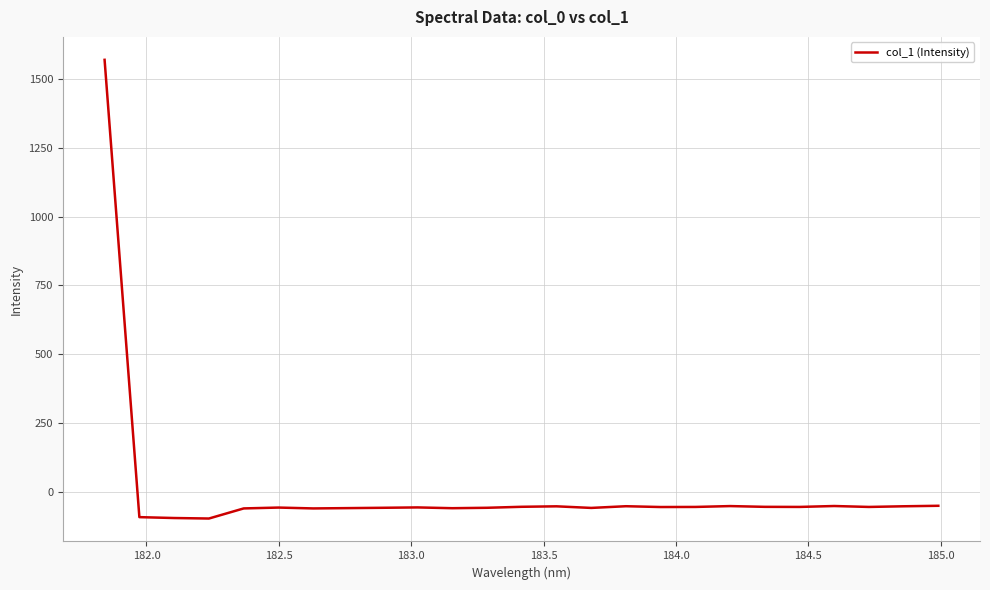

What is the difference between the maximum and minimum values?

1667.6